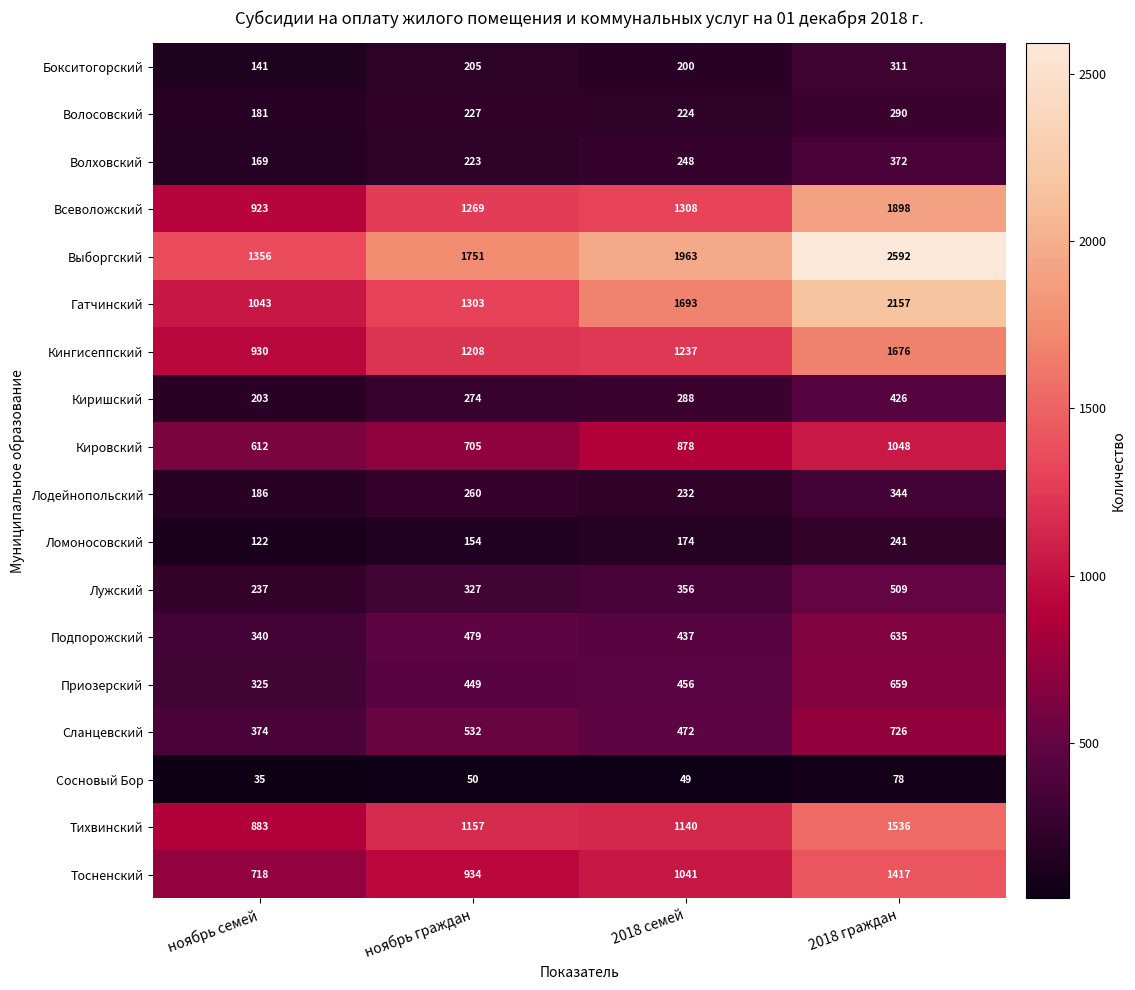

How many data points in Сосновый Бор are less than 50?

2